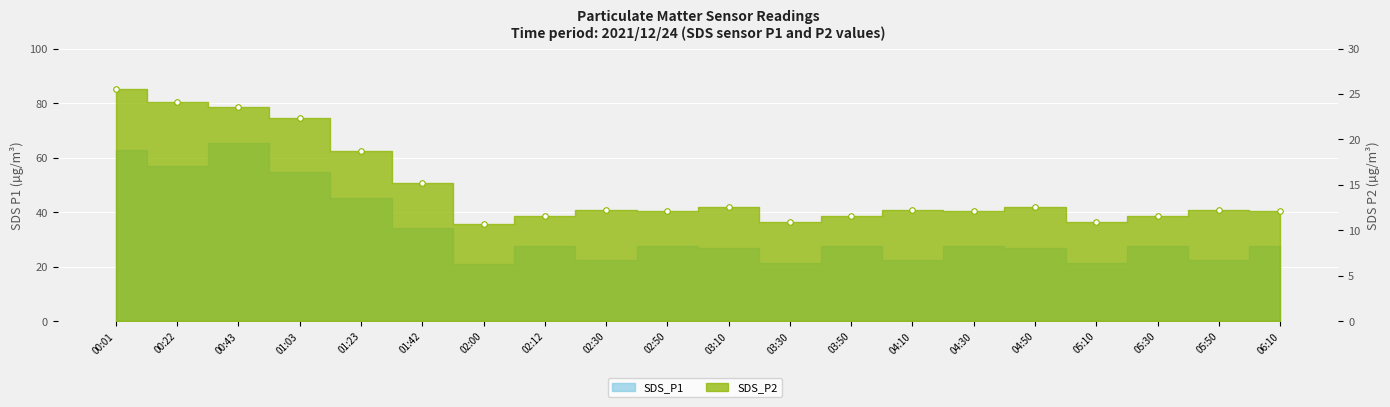

Is it true that the value at 03:30 is 16.9?

False